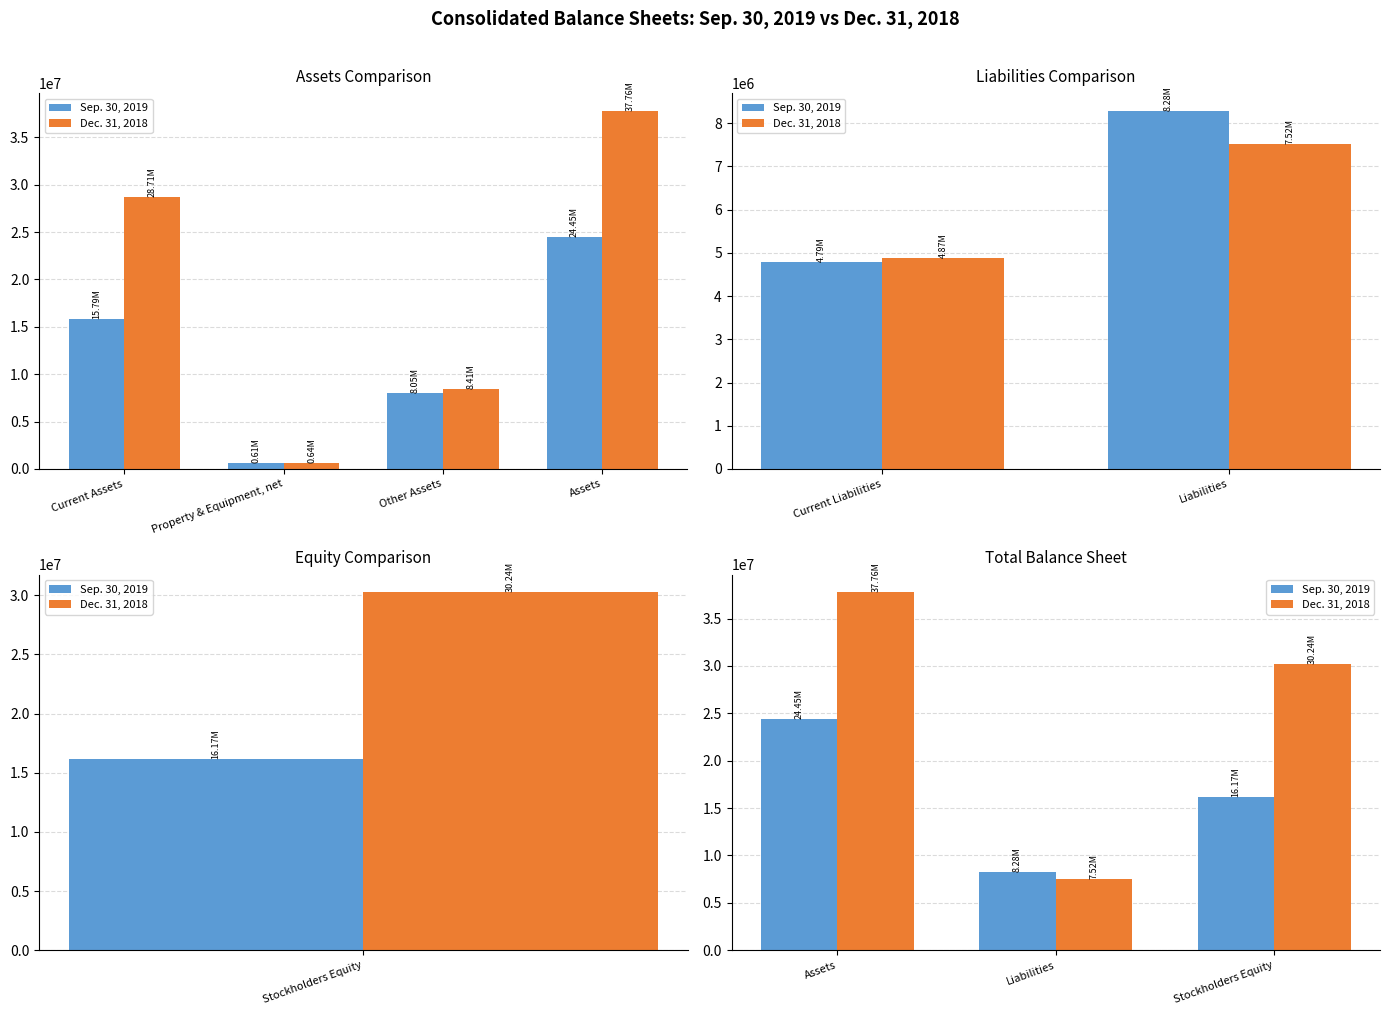

How many groups of bars are there?

3